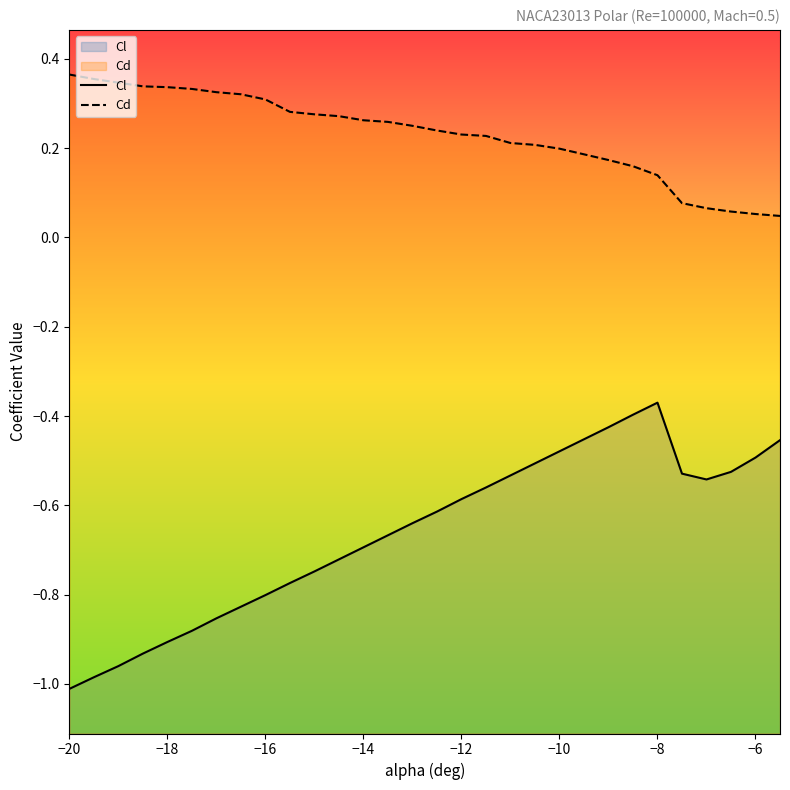

Rank the series by their average value, from lowest to highest.

Cl, Cd